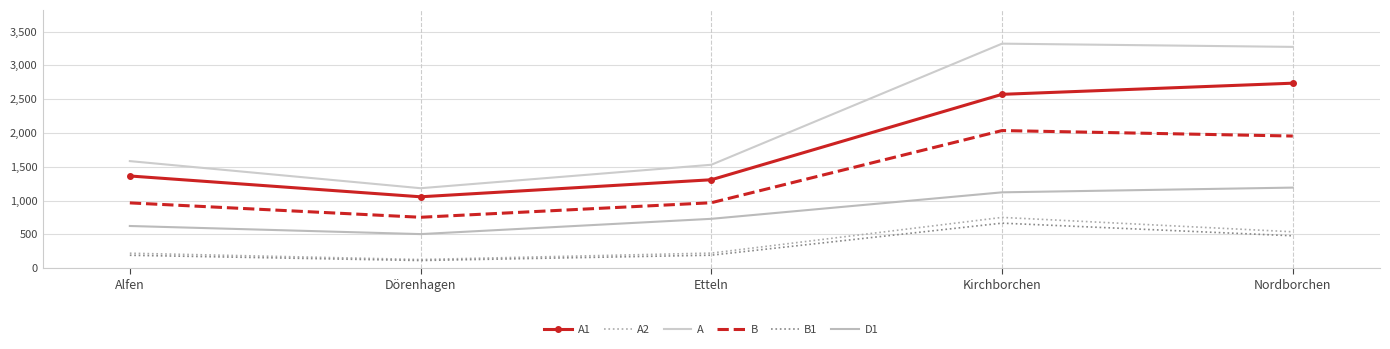

What is the difference between the maximum and minimum values in the B1 series?

553